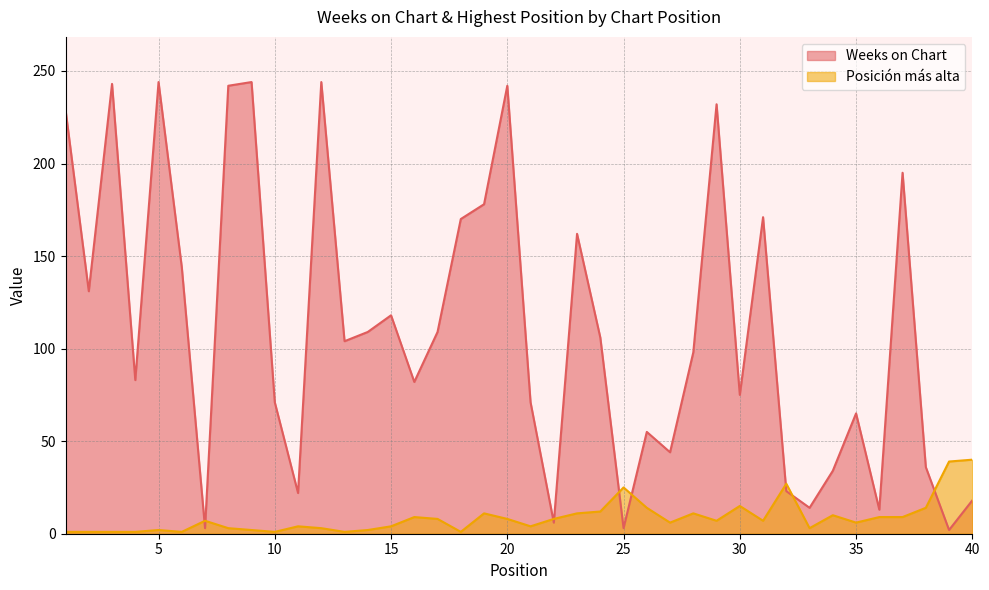

List the labels in order of Weeks on Chart value, smallest first.

39, 7, 25, 22, 36, 33, 40, 11, 32, 34, 38, 27, 26, 35, 10, 21, 30, 16, 4, 28, 13, 24, 14, 17, 15, 2, 6, 23, 18, 31, 19, 37, 1, 29, 8, 20, 3, 5, 9, 12